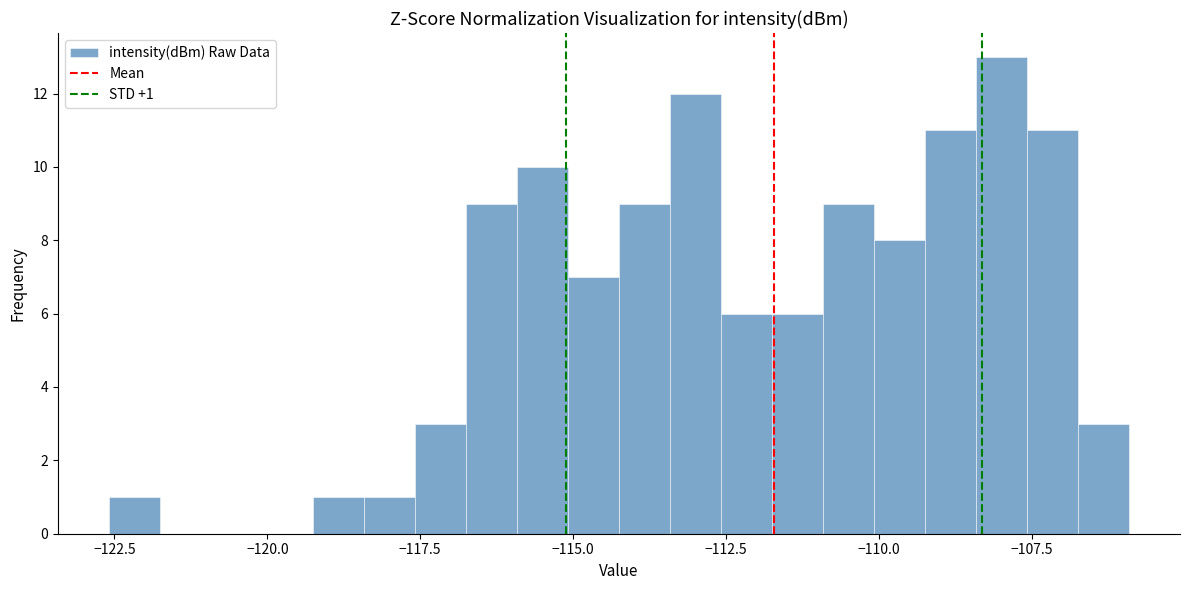

Read against the x-axis, roughly where is the centre of the tallest bar?

-108.0